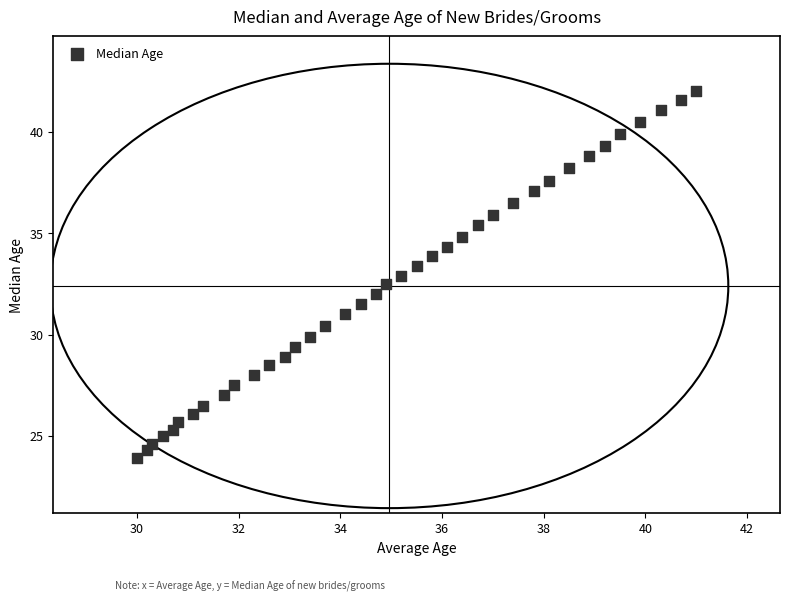

What is the range of Y values (max minus min)?

18.1